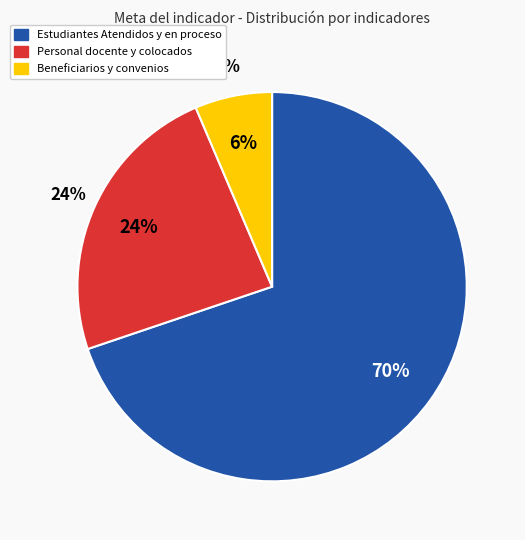

True or false: Estudiantes colocados accounts for 16% of the total.

False